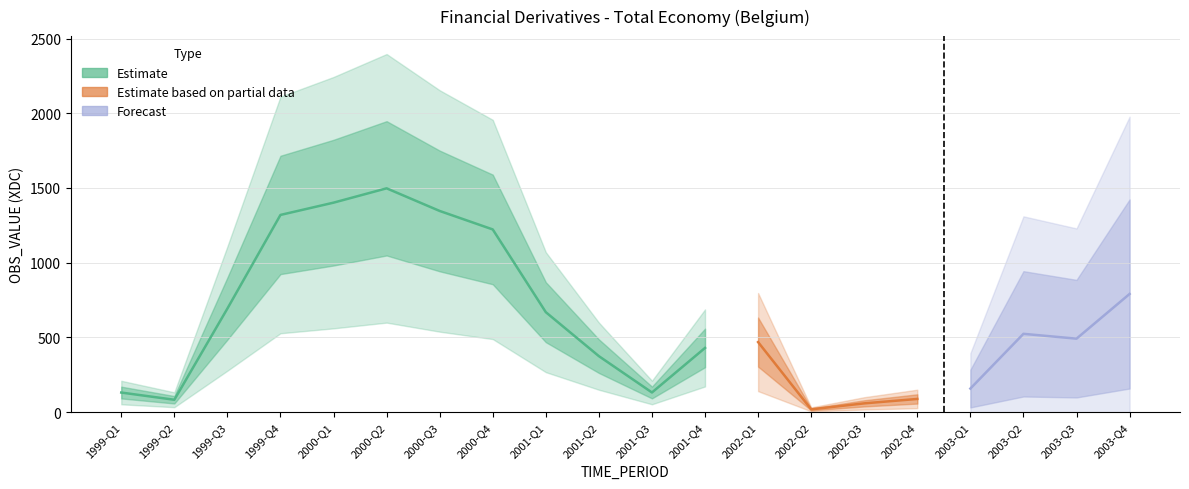

What value does the data have at 2001-Q4?

429.8